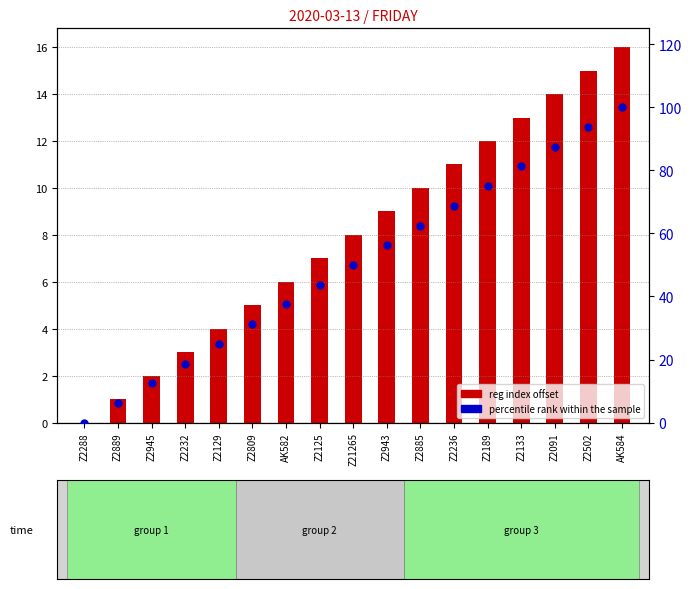

Between Z2232 and Z2502, which is larger?

Z2502